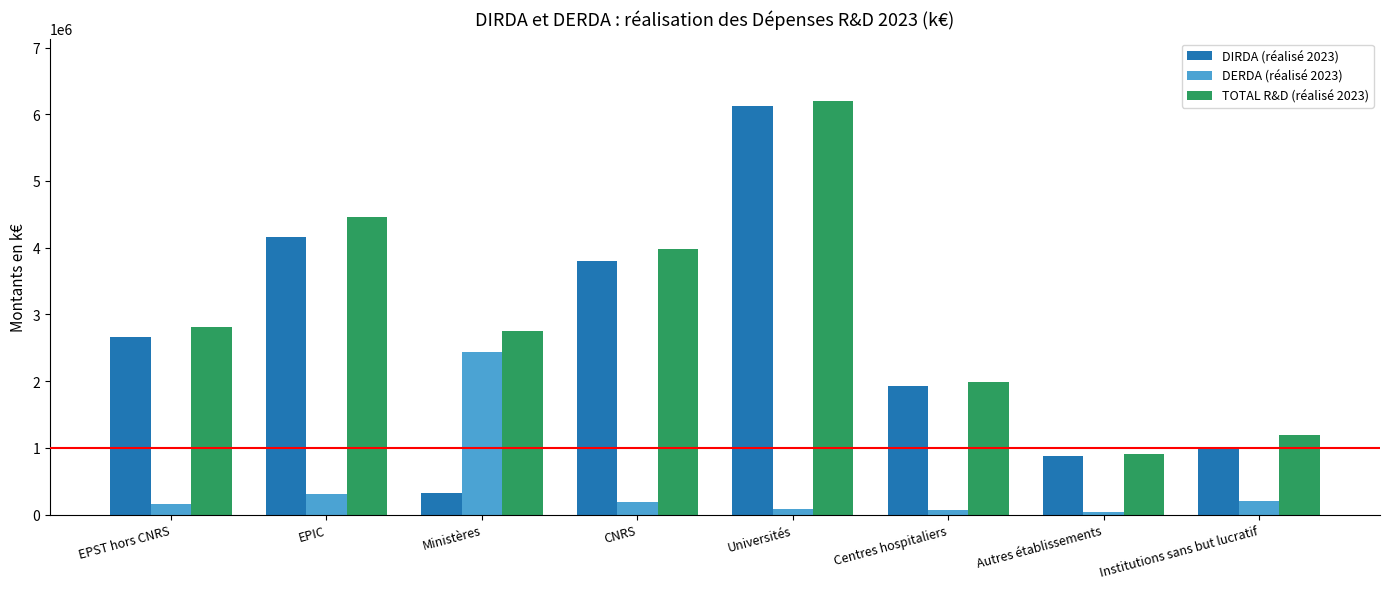

Which series has the largest range (max minus min)?

DIRDA (réalisé 2023)